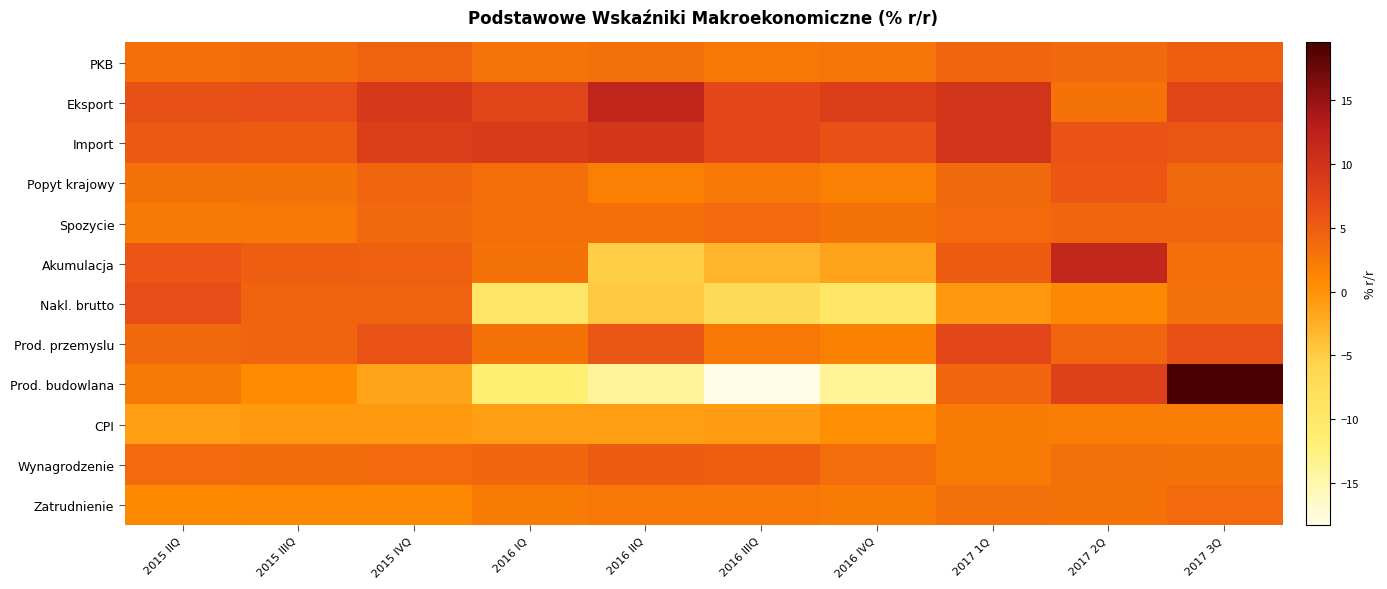

Reading left to right, extract all data points from this chart.

PKB: 2015 IIQ=3.3	2015 IIIQ=3.6	2015 IVQ=4.6	2016 IQ=3.0	2016 IIQ=3.2	2016 IIIQ=2.6	2016 IVQ=2.7	2017 1Q=4.1	2017 2Q=4.0	2017 3Q=4.9
Eksport: 2015 IIQ=6.1	2015 IIIQ=6.5	2015 IVQ=9.1	2016 IQ=7.6	2016 IIQ=11.9	2016 IIIQ=7.3	2016 IVQ=8.4	2017 1Q=9.6	2017 2Q=3.1	2017 3Q=7.6
Import: 2015 IIQ=5.4	2015 IIIQ=5.3	2015 IVQ=8.4	2016 IQ=8.7	2016 IIQ=9.4	2016 IIIQ=7.2	2016 IVQ=6.3	2017 1Q=9.7	2017 2Q=6.0	2017 3Q=5.7
Popyt krajowy: 2015 IIQ=3.0	2015 IIIQ=3.0	2015 IVQ=4.2	2016 IQ=3.3	2016 IIQ=1.7	2016 IIIQ=2.4	2016 IVQ=1.7	2017 1Q=3.9	2017 2Q=5.5	2017 3Q=3.9
Spozycie: 2015 IIQ=2.3	2015 IIIQ=2.4	2015 IVQ=4.0	2016 IQ=3.4	2016 IIQ=3.3	2016 IIIQ=3.8	2016 IVQ=3.0	2017 1Q=3.7	2017 2Q=4.2	2017 3Q=4.1
Akumulacja: 2015 IIQ=5.9	2015 IIIQ=5.0	2015 IVQ=4.8	2016 IQ=3.1	2016 IIQ=-5.1	2016 IIIQ=-2.8	2016 IVQ=-1.6	2017 1Q=5.1	2017 2Q=11.6	2017 3Q=3.3
Nakl. brutto: 2015 IIQ=6.4	2015 IIIQ=4.3	2015 IVQ=4.5	2016 IQ=-9.7	2016 IIQ=-4.6	2016 IIIQ=-6.9	2016 IVQ=-9.7	2017 1Q=-0.5	2017 2Q=0.9	2017 3Q=3.3
Prod. przemyslu: 2015 IIQ=3.9	2015 IIIQ=4.3	2015 IVQ=6.0	2016 IQ=3.0	2016 IIQ=5.7	2016 IIIQ=2.5	2016 IVQ=1.5	2017 1Q=7.3	2017 2Q=4.2	2017 3Q=6.3
Prod. budowlana: 2015 IIQ=2.3	2015 IIIQ=0.7	2015 IVQ=-1.5	2016 IQ=-11.7	2016 IIQ=-13.9	2016 IIIQ=-18.3	2016 IVQ=-13.8	2017 1Q=4.2	2017 2Q=8.1	2017 3Q=19.5
CPI: 2015 IIQ=-0.9	2015 IIIQ=-0.7	2015 IVQ=-0.6	2016 IQ=-0.9	2016 IIQ=-0.9	2016 IIIQ=-0.8	2016 IVQ=0.2	2017 1Q=2.0	2017 2Q=1.8	2017 3Q=1.9
Wynagrodzenie: 2015 IIQ=3.8	2015 IIIQ=3.6	2015 IVQ=3.8	2016 IQ=4.1	2016 IIQ=5.2	2016 IIIQ=4.9	2016 IVQ=3.5	2017 1Q=2.1	2017 2Q=3.2	2017 3Q=3.0
Zatrudnienie: 2015 IIQ=0.8	2015 IIIQ=0.9	2015 IVQ=1.0	2016 IQ=2.1	2016 IIQ=2.4	2016 IIIQ=2.6	2016 IVQ=2.1	2017 1Q=3.2	2017 2Q=3.1	2017 3Q=3.8